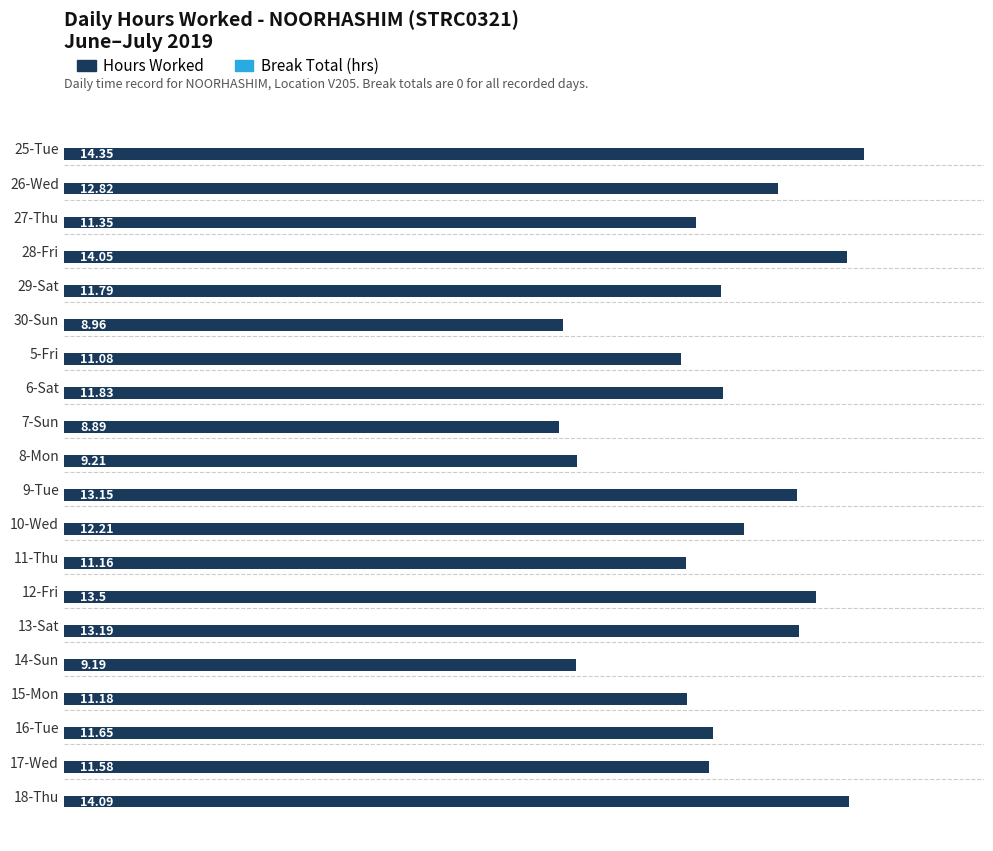

Rank the categories by value from highest to lowest.

25-Tue, 18-Thu, 28-Fri, 12-Fri, 13-Sat, 9-Tue, 26-Wed, 10-Wed, 6-Sat, 29-Sat, 16-Tue, 17-Wed, 27-Thu, 15-Mon, 11-Thu, 5-Fri, 8-Mon, 14-Sun, 30-Sun, 7-Sun